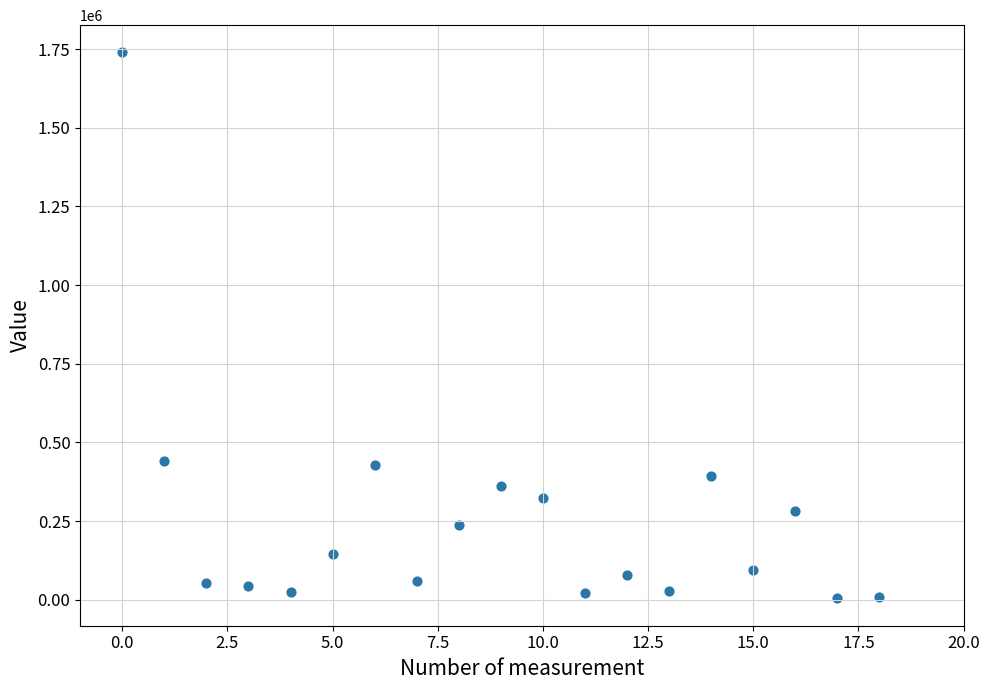

What is the range of Y values (max minus min)?

1735000